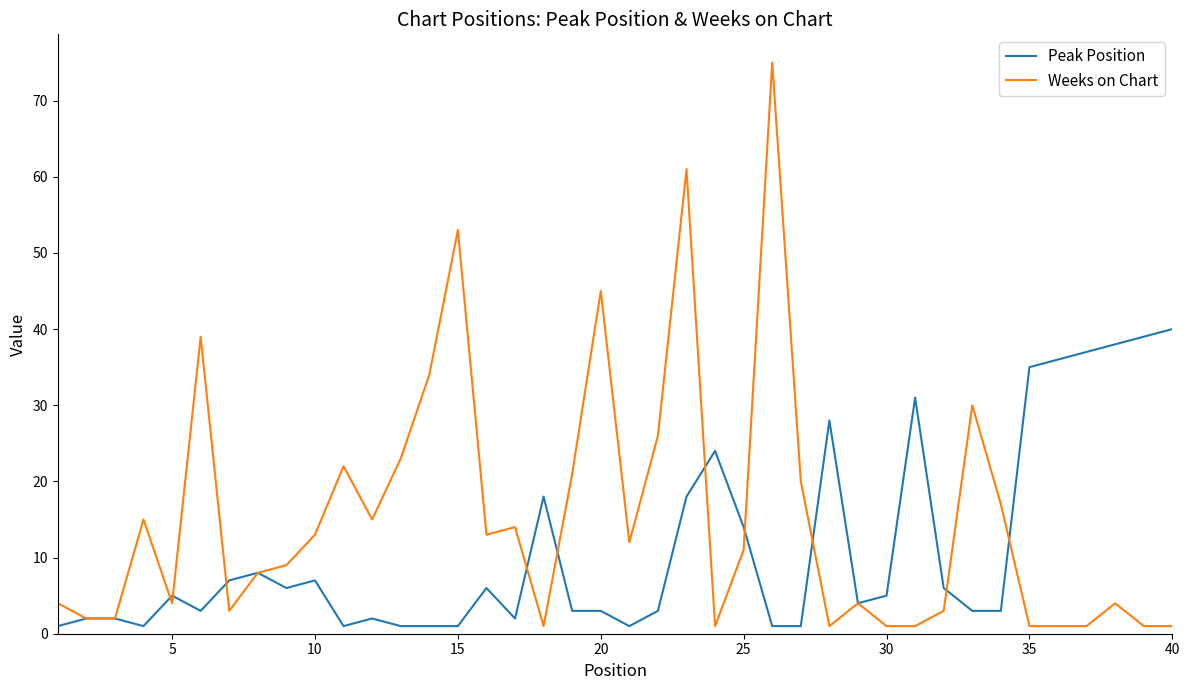

Reading left to right, what are all the values shown in this chart?

Peak Position: 1	2	2	1	5	3	7	8	6	7	1	2	1	1	1	6	2	18	3	3	1	3	18	24	14	1	1	28	4	5	31	6	3	3	35	36	37	38	39	40
Weeks on Chart: 4	2	2	15	4	39	3	8	9	13	22	15	23	34	53	13	14	1	21	45	12	26	61	1	11	75	20	1	4	1	1	3	30	17	1	1	1	4	1	1